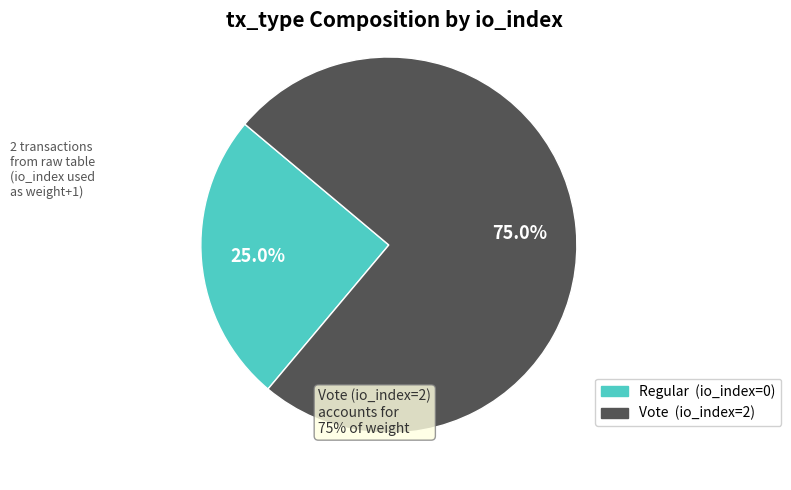

Does any single category account for the majority?

Yes